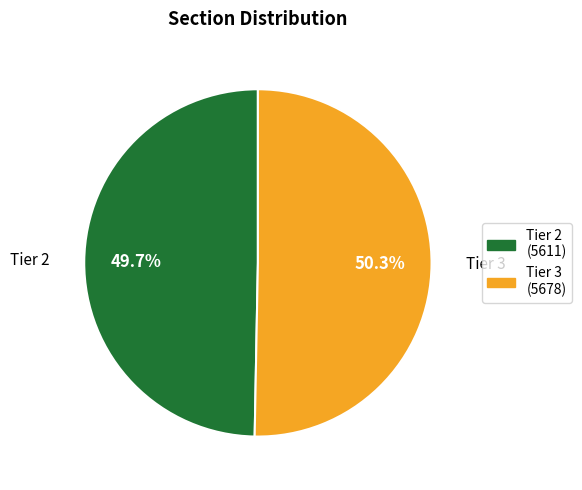

What percentage is the Tier 2 slice, to the nearest percent?

50%